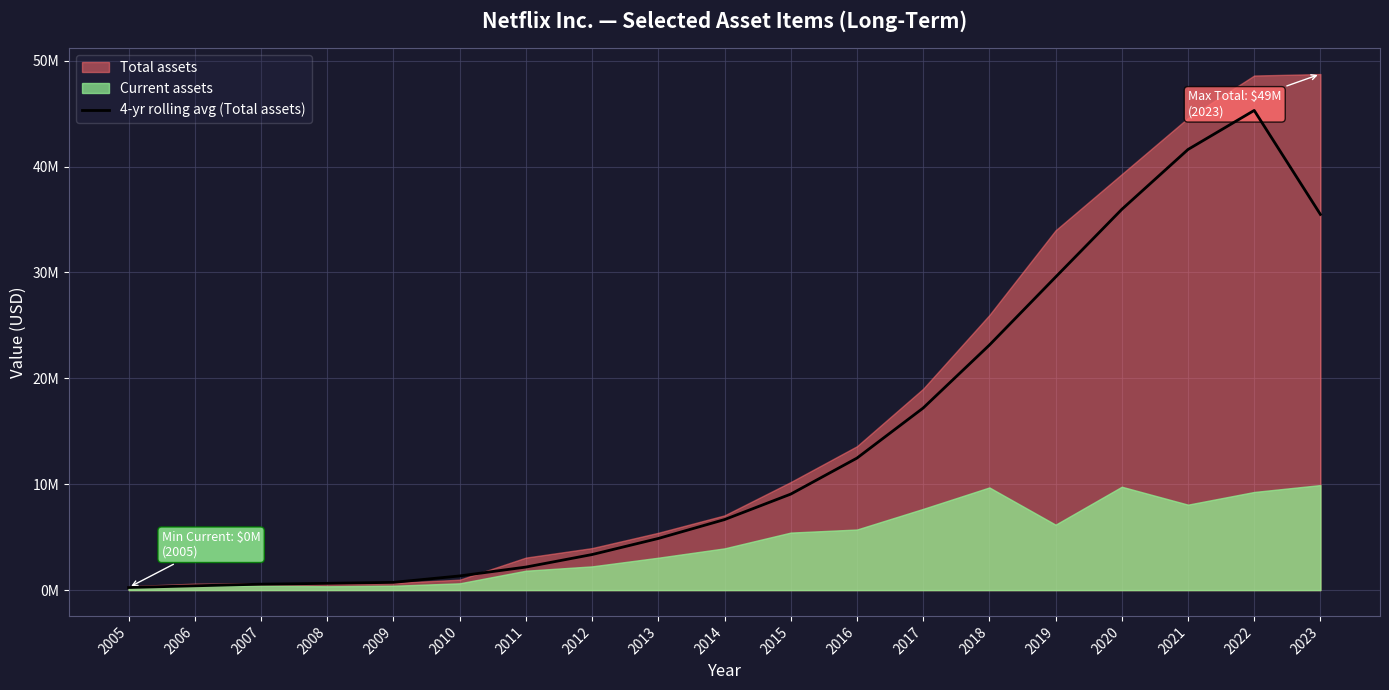

At which label does the data first exceed 6659993?

2014